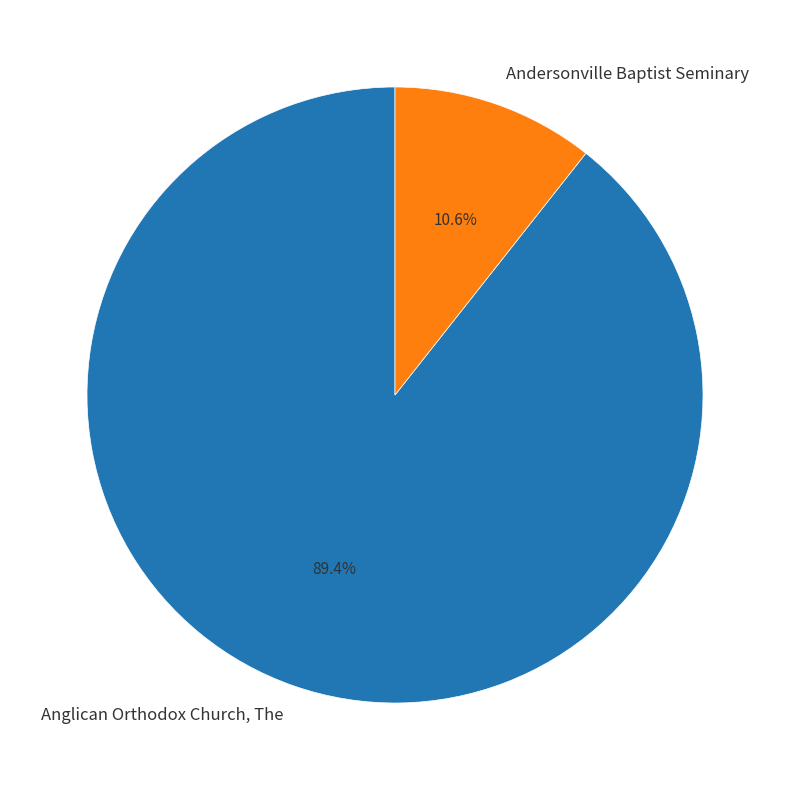

What percentage is the Anglican Orthodox Church, The slice, to the nearest percent?

89%